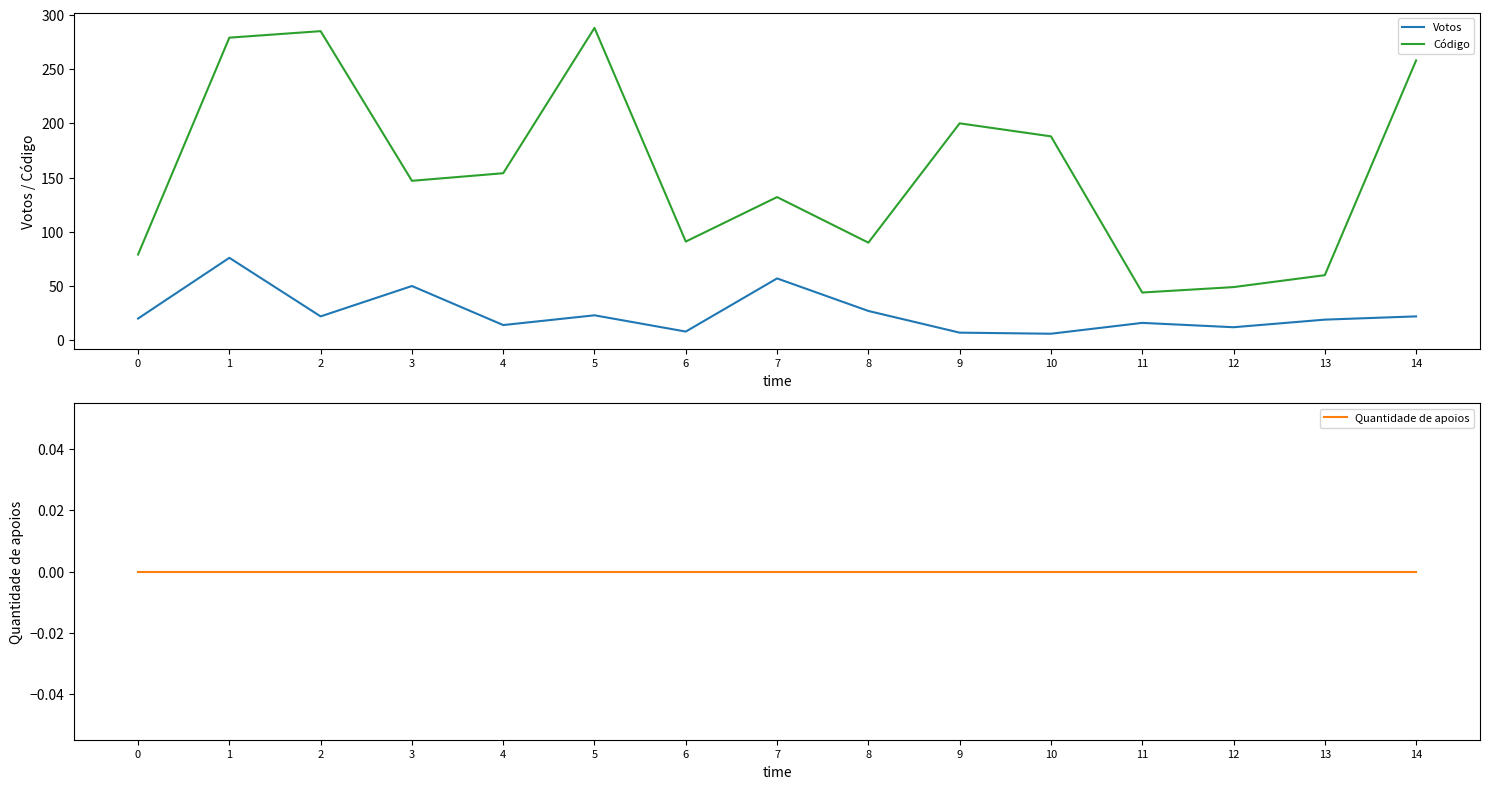

In Código, how many points are lower than both neighbors (excluding endpoints)?

4